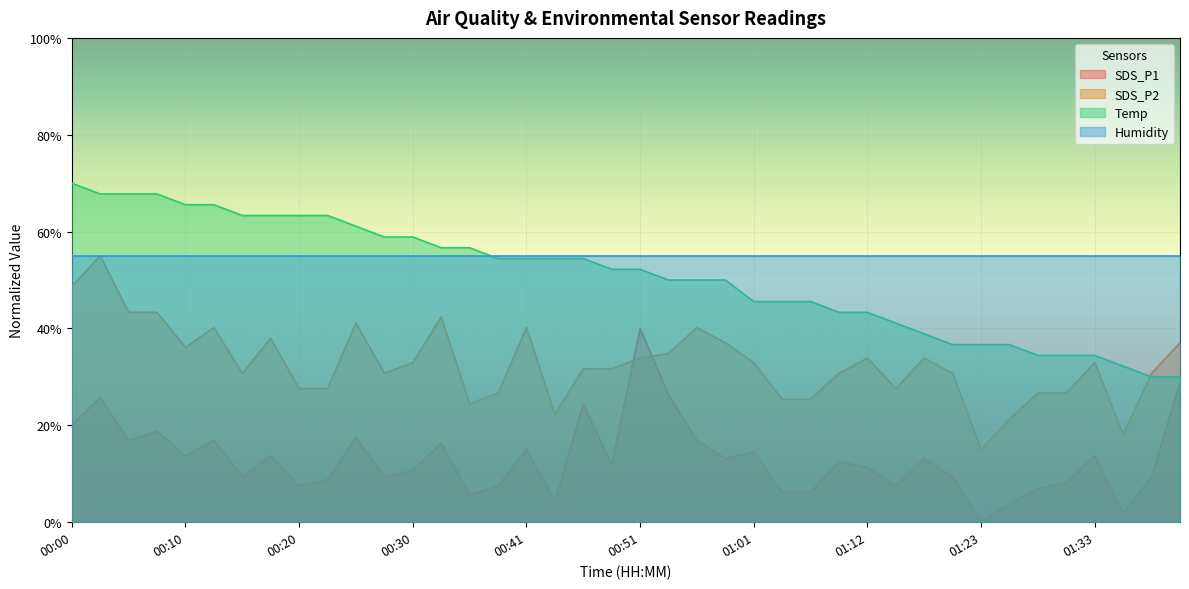

Between 00:18 and 00:51, which series saw the biggest shift?

SDS_P1